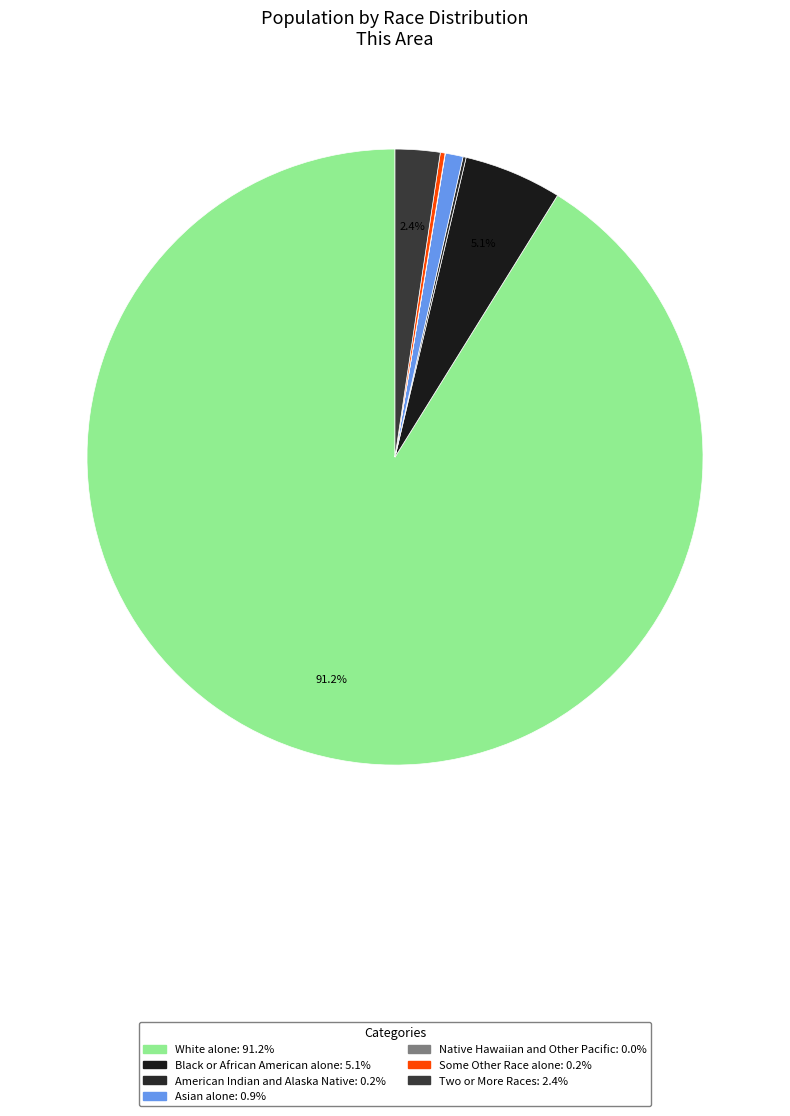

Is the sum of Asian alone and White alone greater than half?

Yes